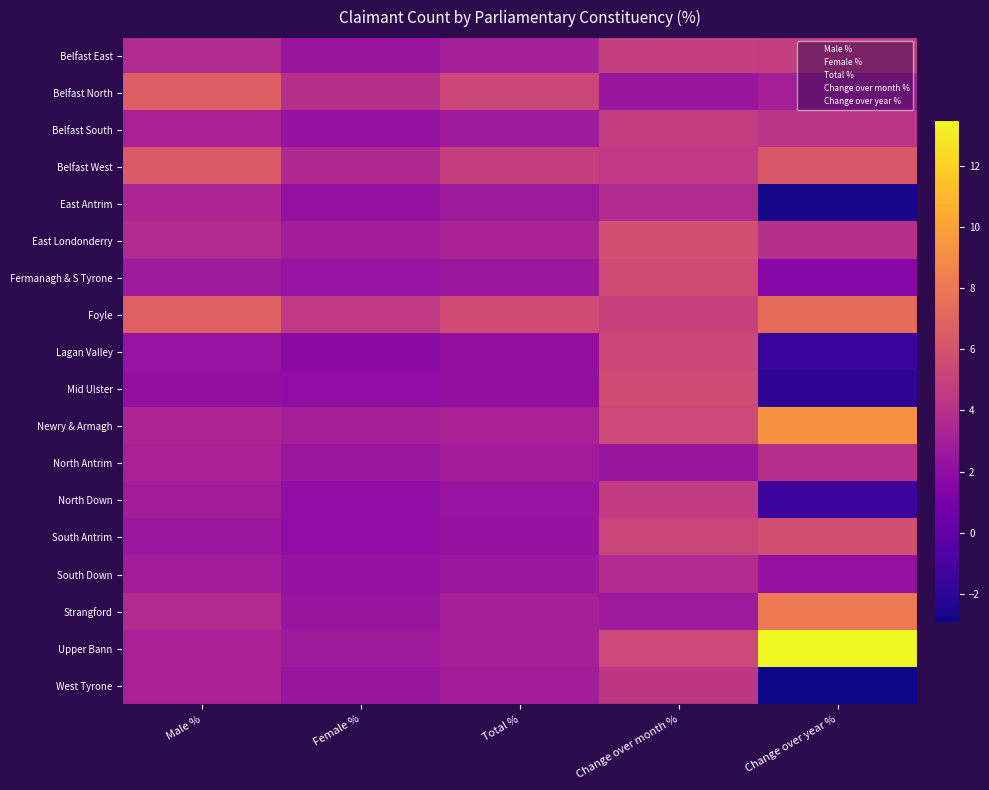

At Change over month %, list the series in order from largest to smallest.

East Londonderry, Mid Ulster, Fermanagh & S Tyrone, Newry & Armagh, Upper Bann, Lagan Valley, South Antrim, Foyle, Belfast East, Belfast South, North Down, Belfast West, West Tyrone, East Antrim, South Down, Strangford, Belfast North, North Antrim